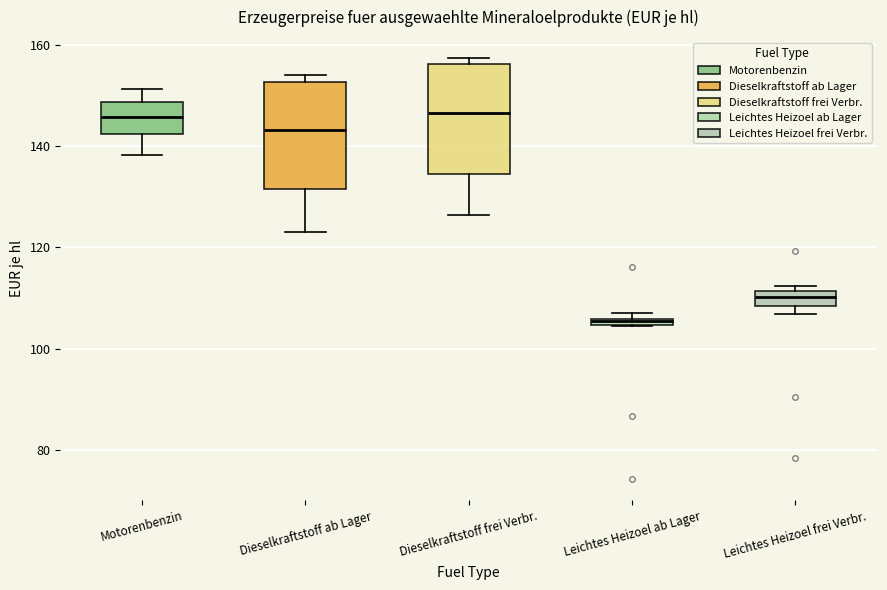

Where does the median line of the box for Dieselkraftstoff ab Lager sit on the y-axis? The values are not printed on the chart, so give them approximately, as read against the axis.

144